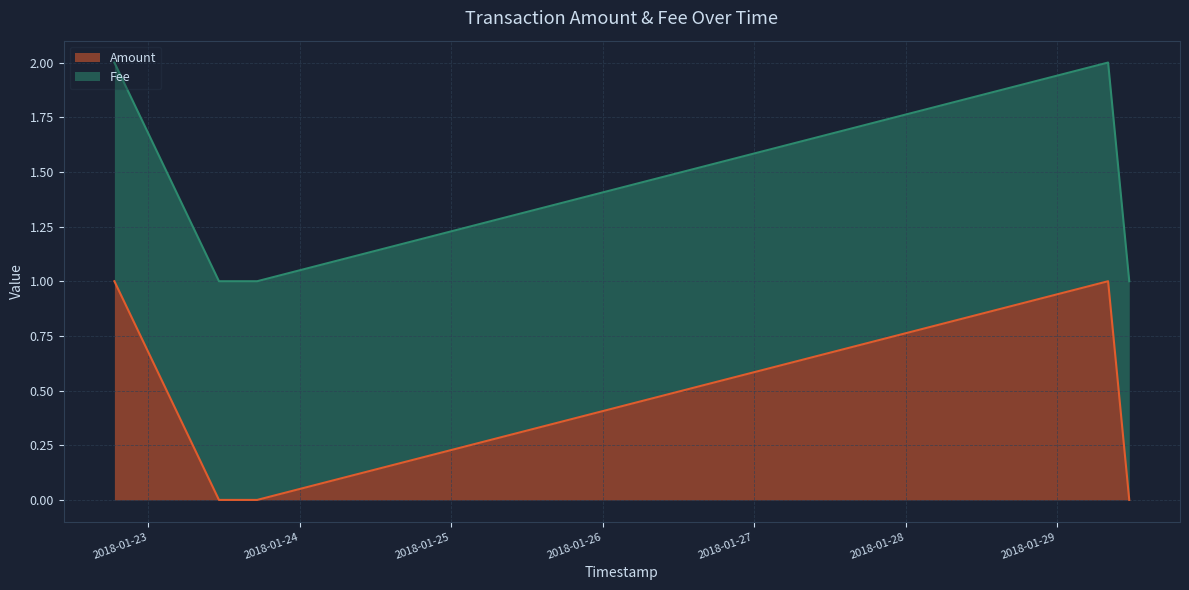

Is it true that the value at 2018-01-23 17:14:59 is 0?

True